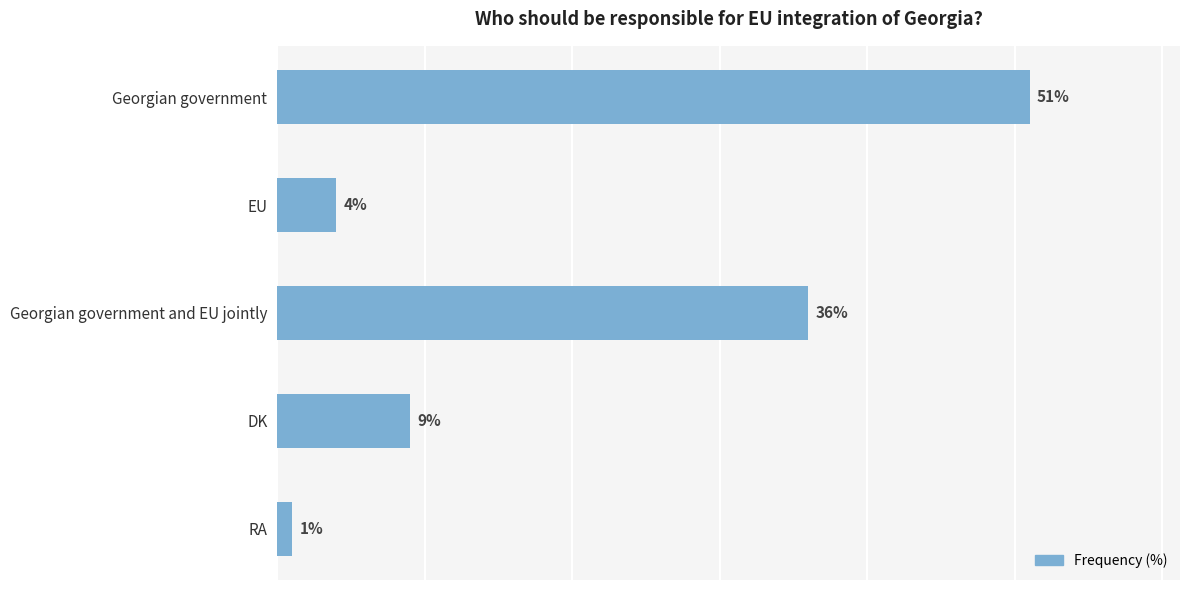

Which label corresponds to the smallest value in the chart?

RA